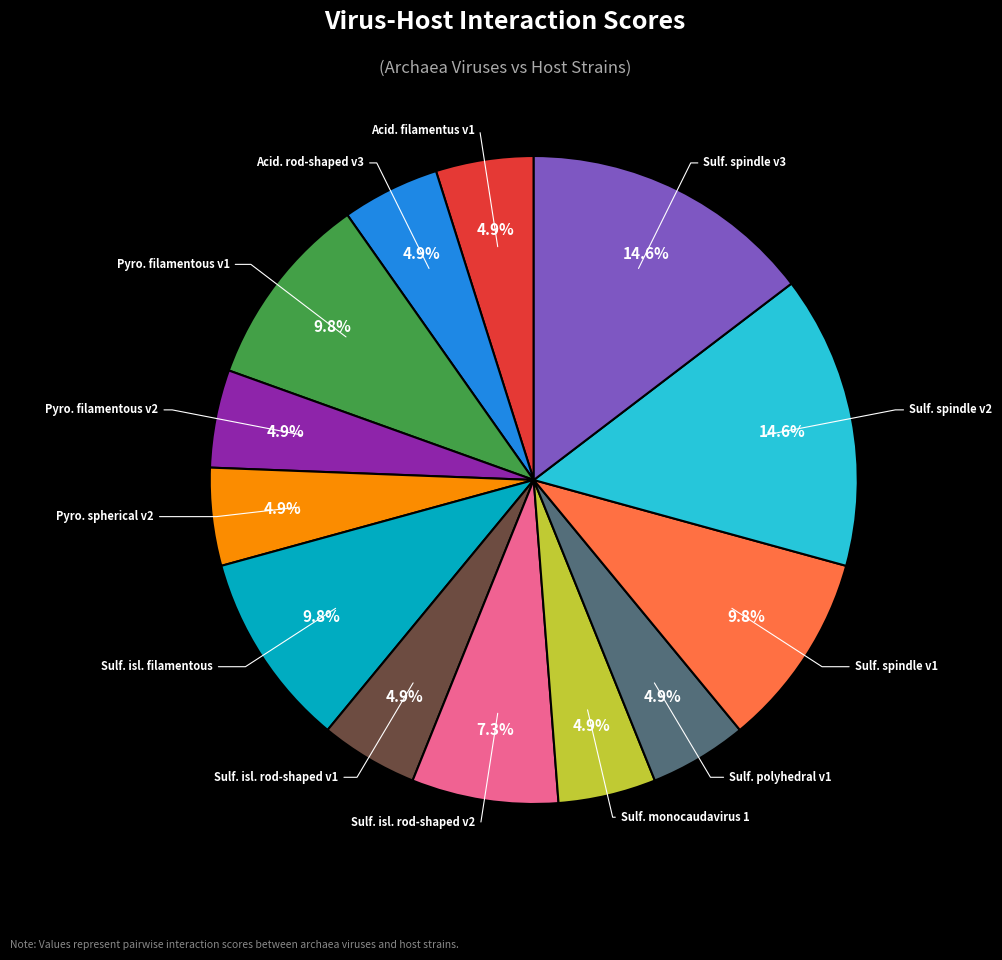

What is the total percentage of Sulf. spindle v1 and Sulf. spindle v3?

24.4%